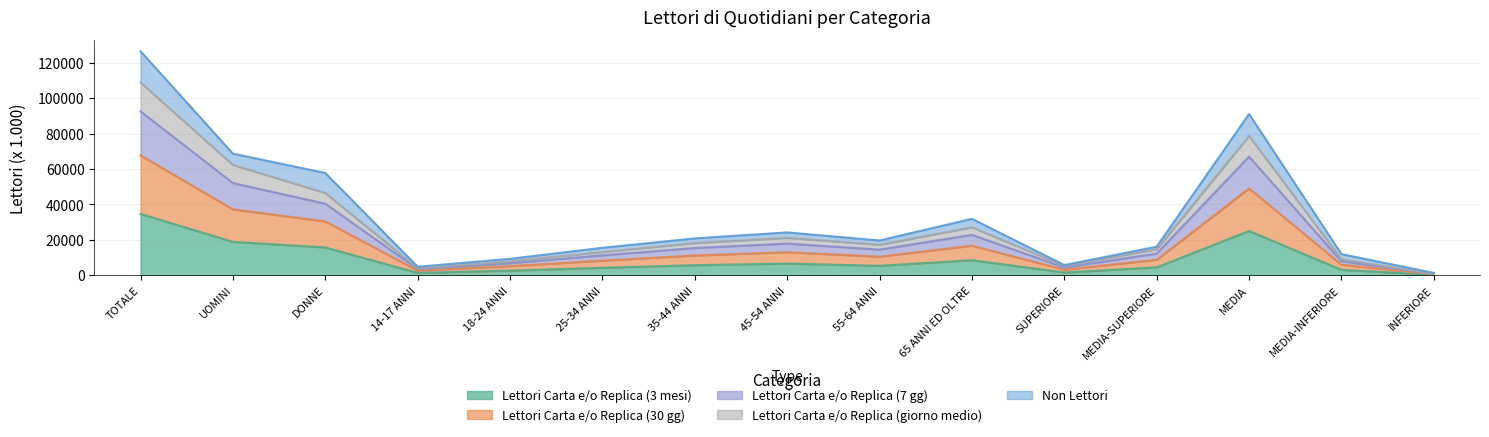

At which label does Lettori Carta e/o Replica (3 mesi) reach its peak?

TOTALE